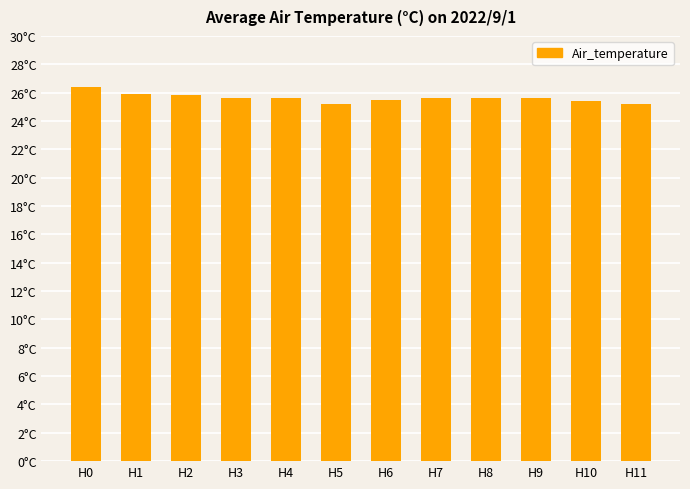

At which category does the chart reach its peak across all series?

H0